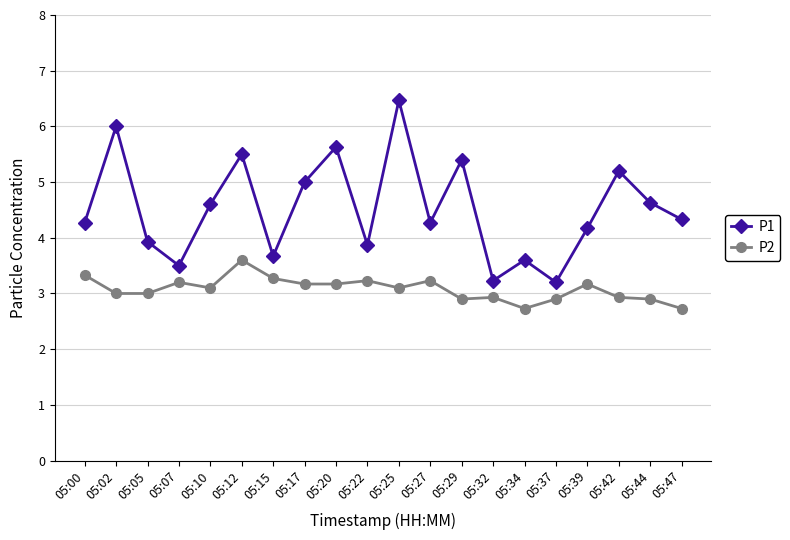

Where does the P1 series first go above 4?

05:00